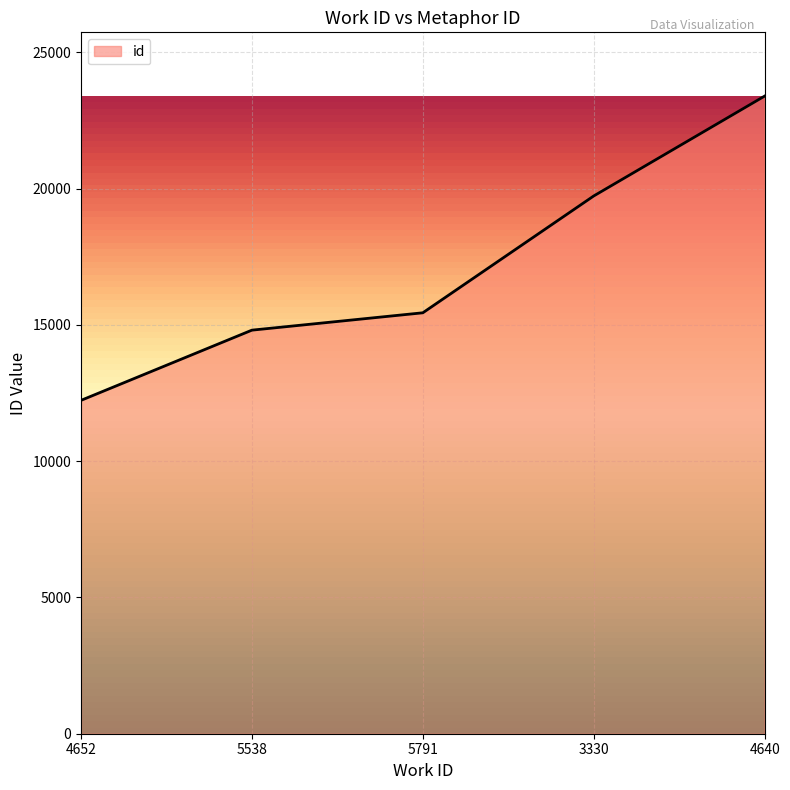

How many values are below 15447?

2